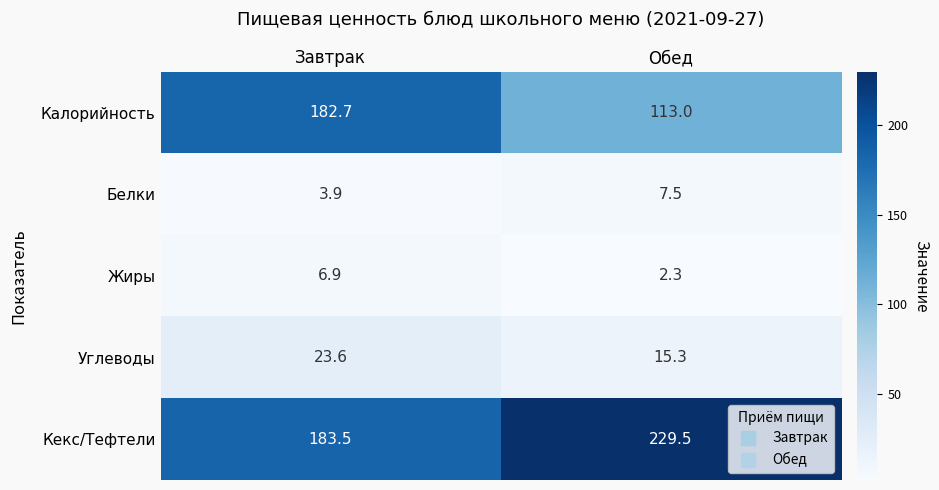

At which category is the sum across all series the highest?

Завтрак